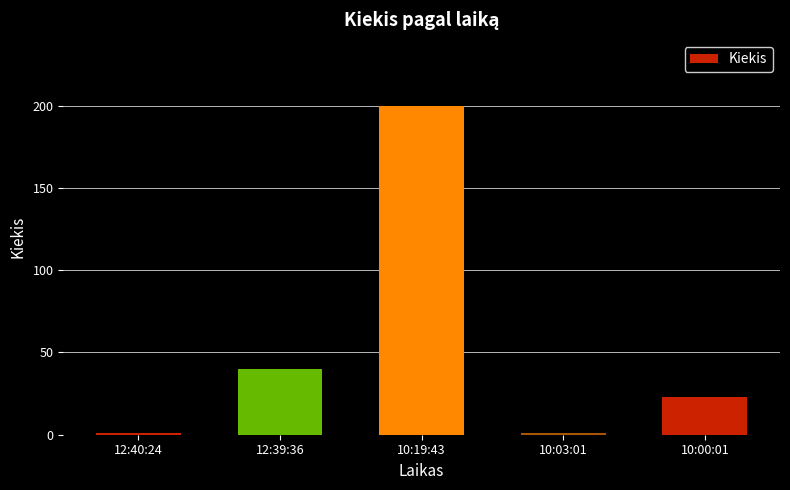

What is the smallest value displayed?

1